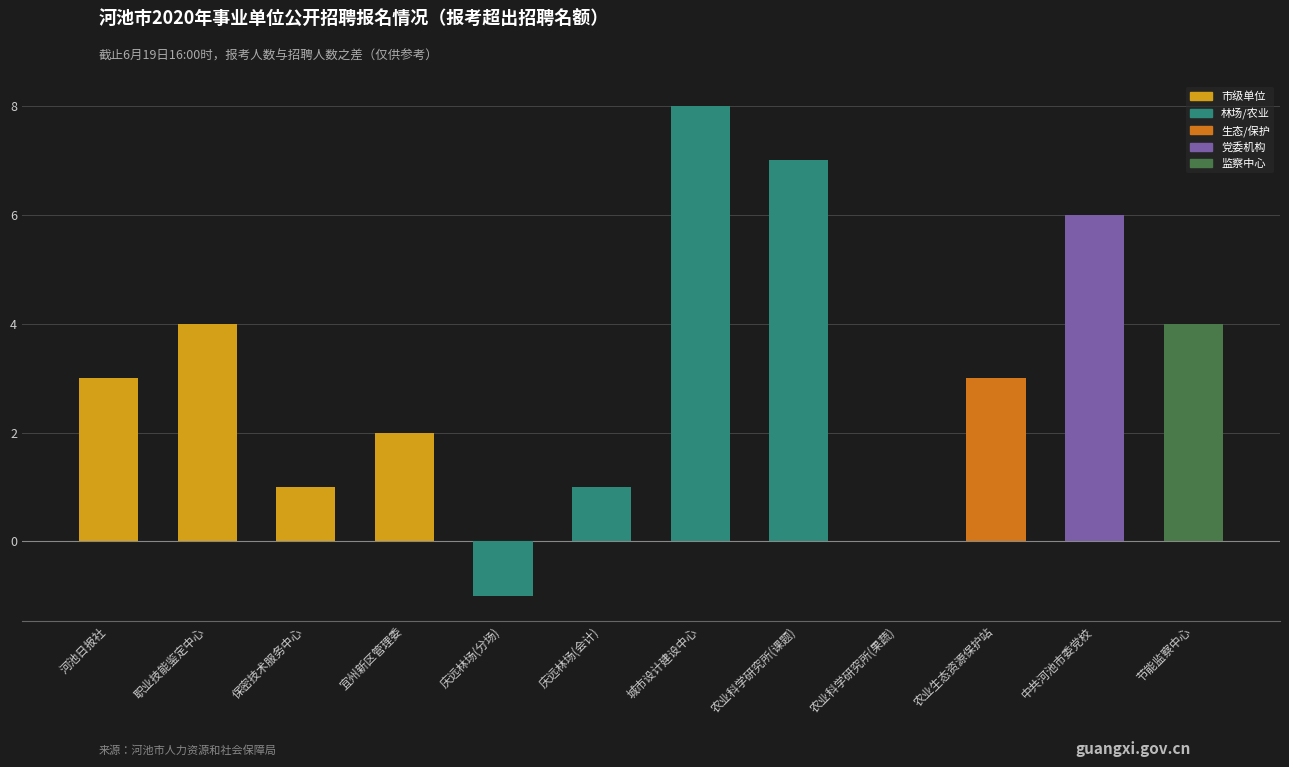

Read the value at 城市设计建设中心.

8